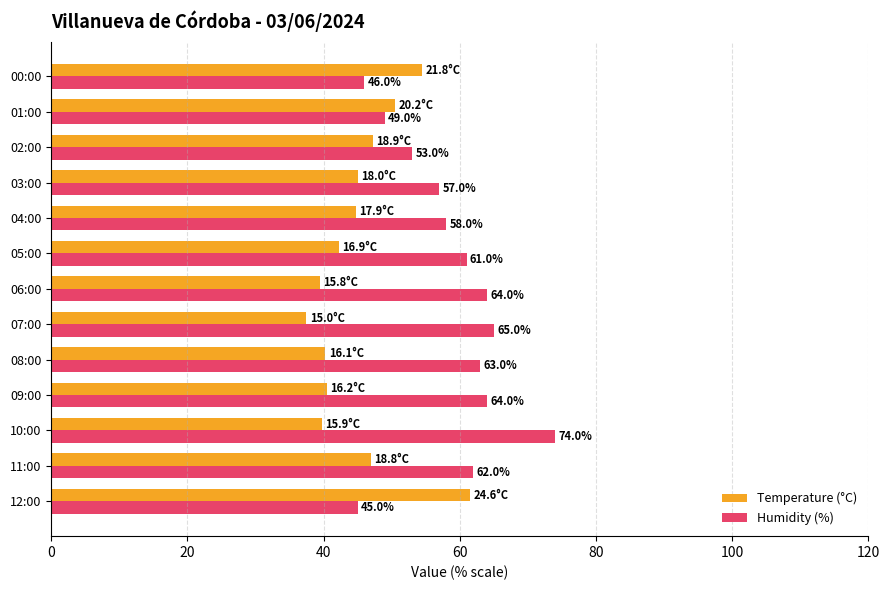

True or false: Humidity (%) has a value of 74.0 at 10:00.

True